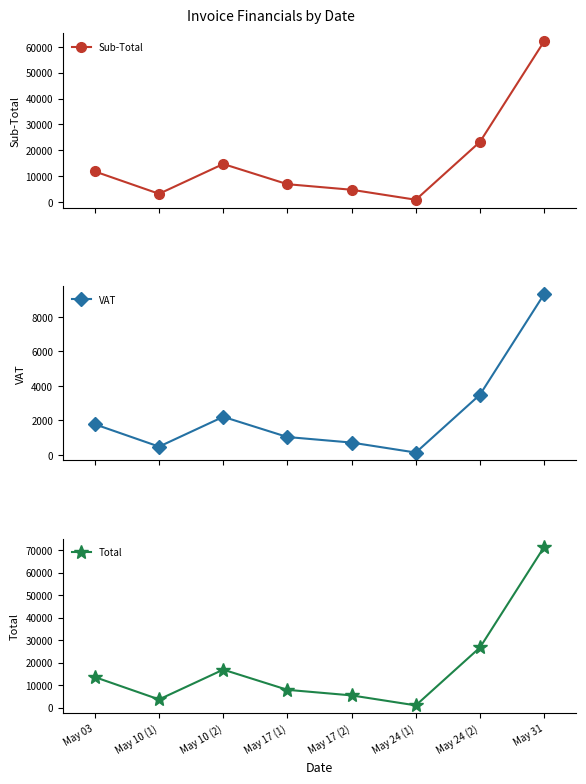

What is the total value across all series at May 17 (1)?

15836.7